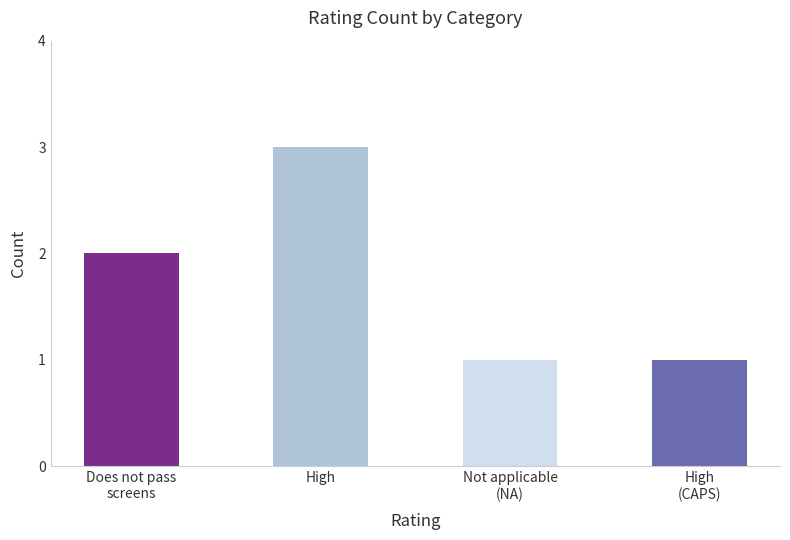

What is the maximum value shown in the chart?

3